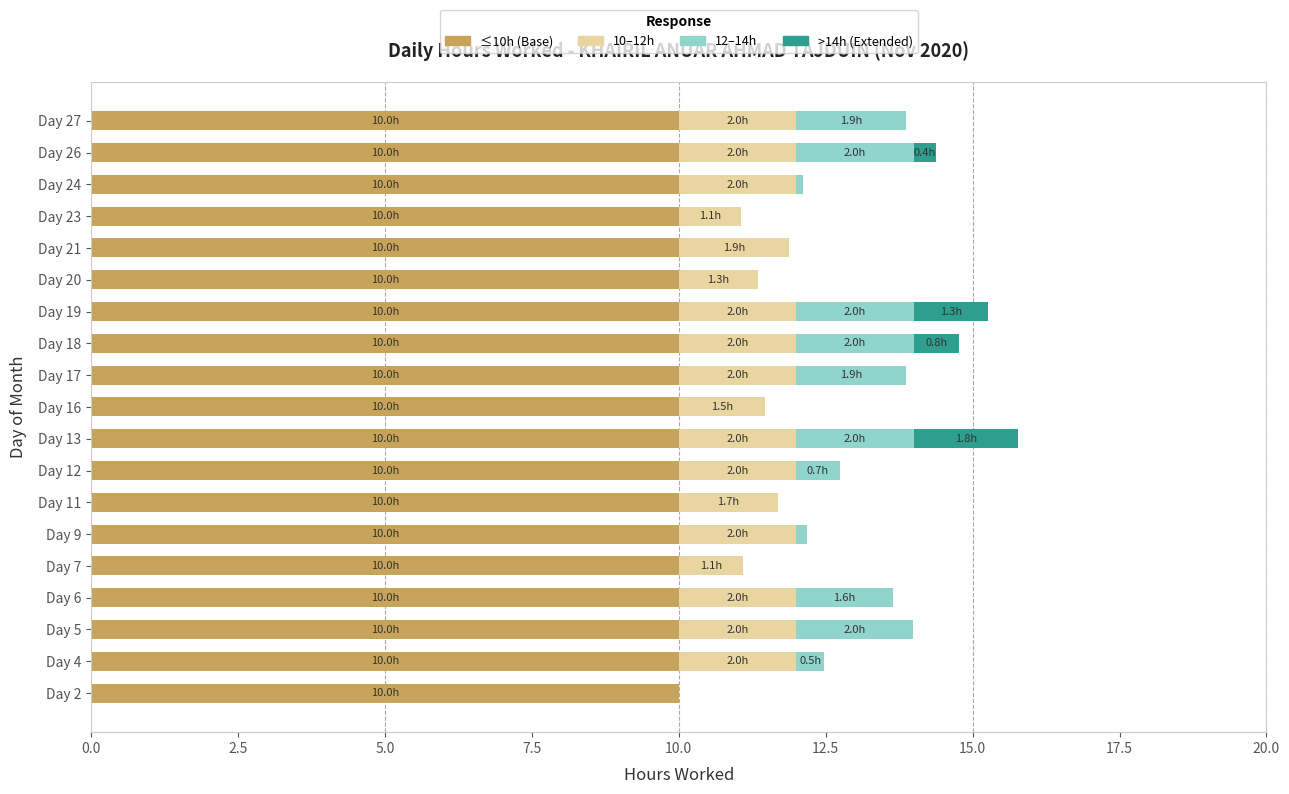

The ≤10h (Base) series shows 10.0 at Day 16. True or false?

True